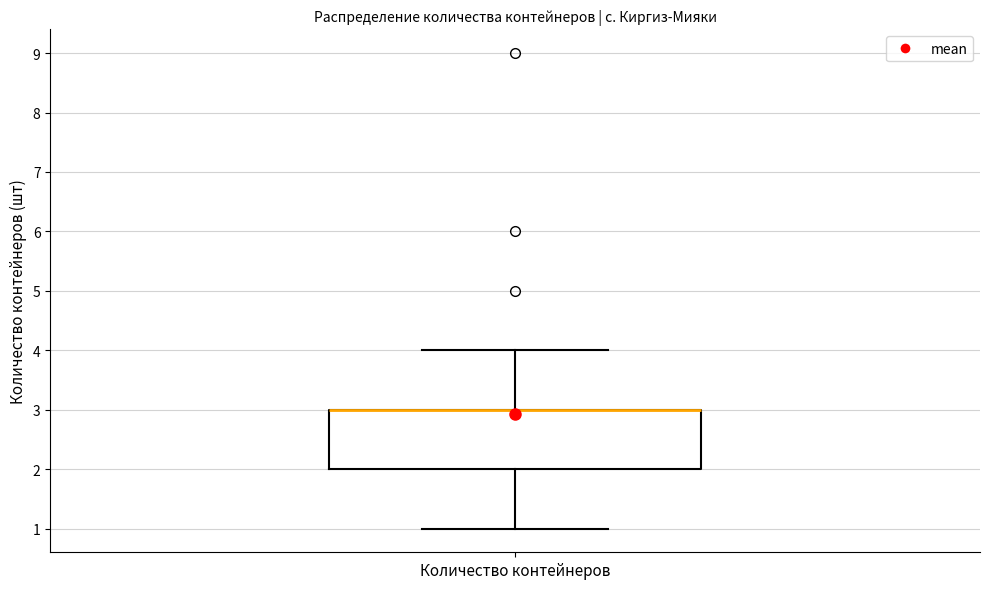

Transcribe this box plot: give where the median line is, the range the box spans, and where the two whiskers end, as read against the y-axis. The values are not printed on the chart, so give them approximately, as read against the axis.

median 3 (drawn on the box's upper edge), box 2 to 3, whiskers 1 to 4